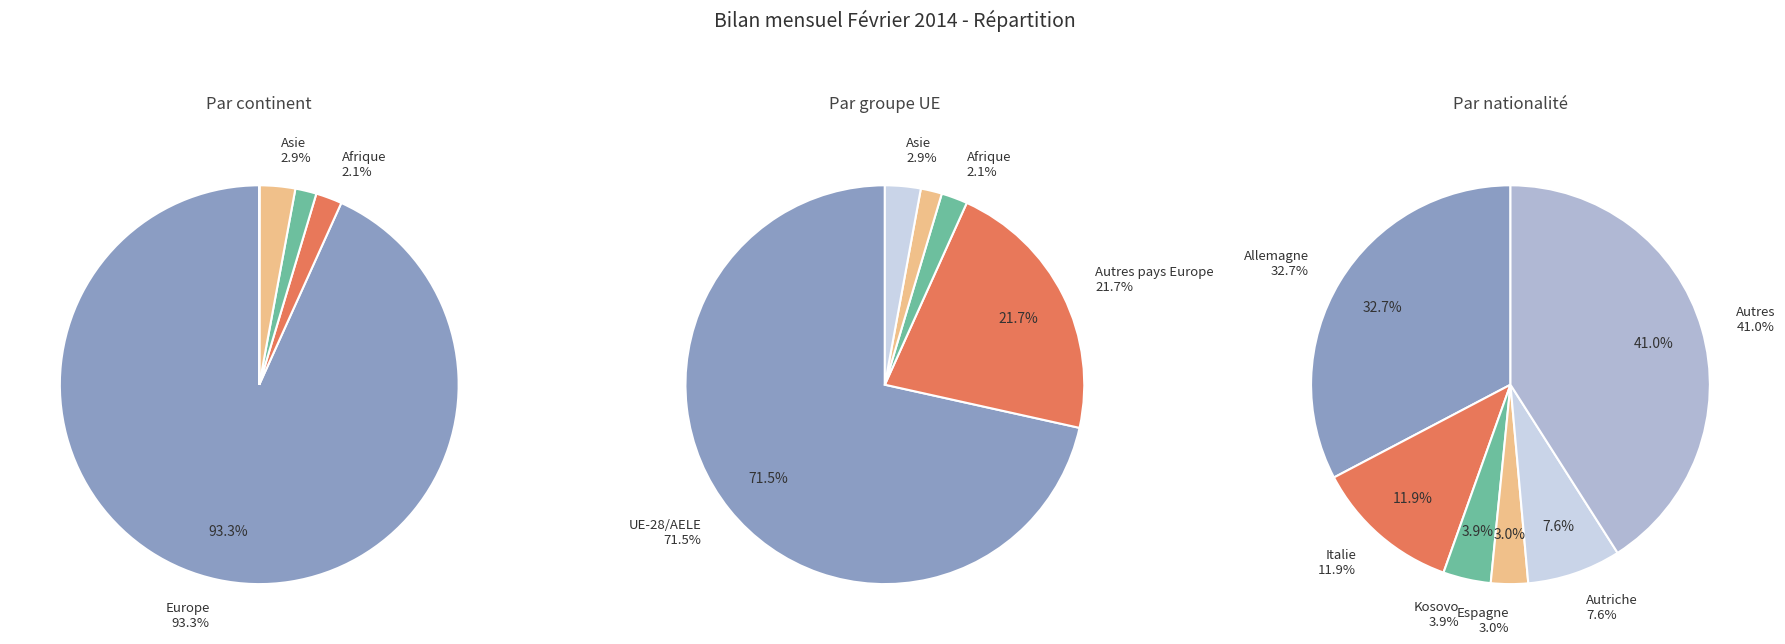

How many segments does this pie chart have?

5